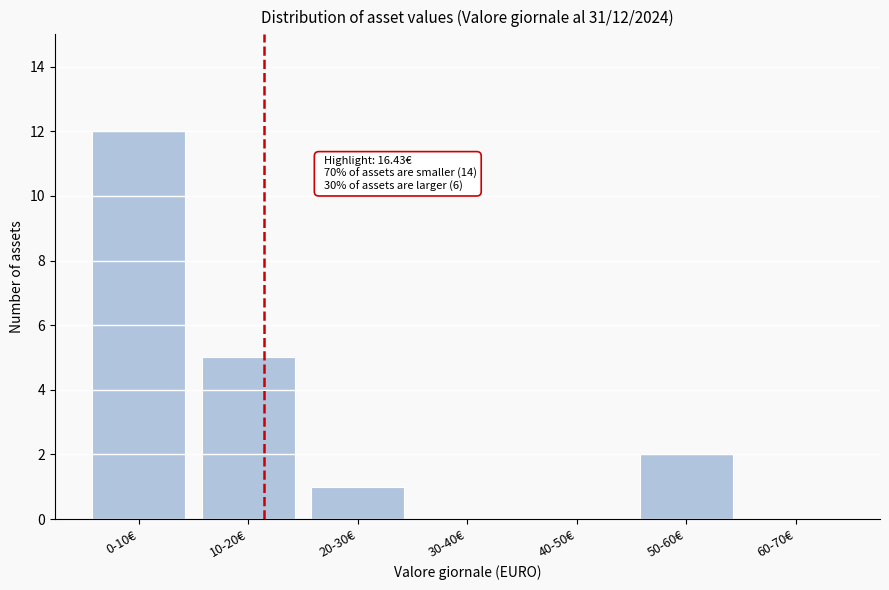

Reading left to right, list all the values displayed in this chart.

0-10€=12	10-20€=5	20-30€=1	30-40€=0	40-50€=0	50-60€=2	60-70€=0